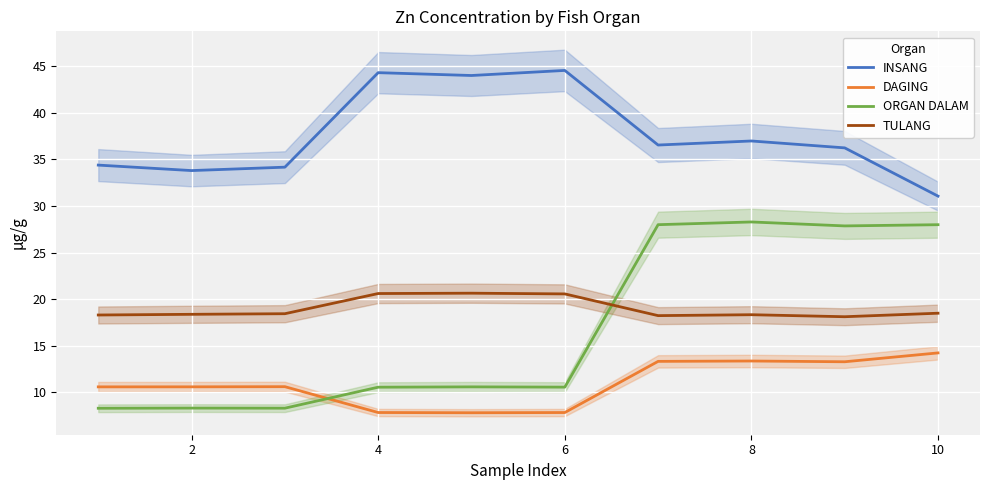

True or false: DAGING and ORGAN DALAM cross at least once.

True